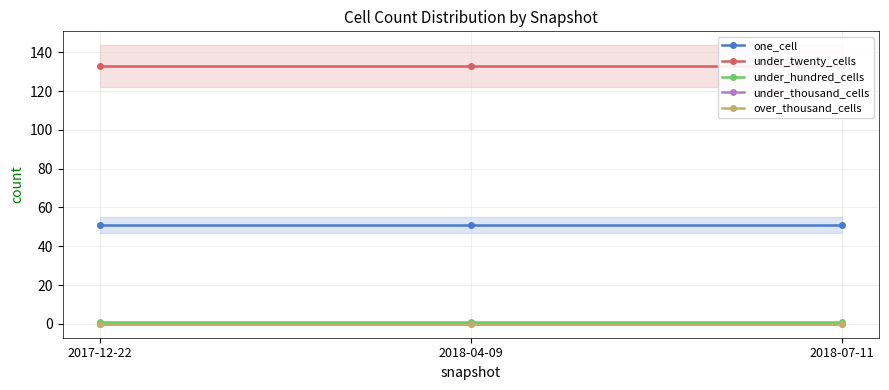

What is the difference between the highest and lowest values at 2018-04-09?

133